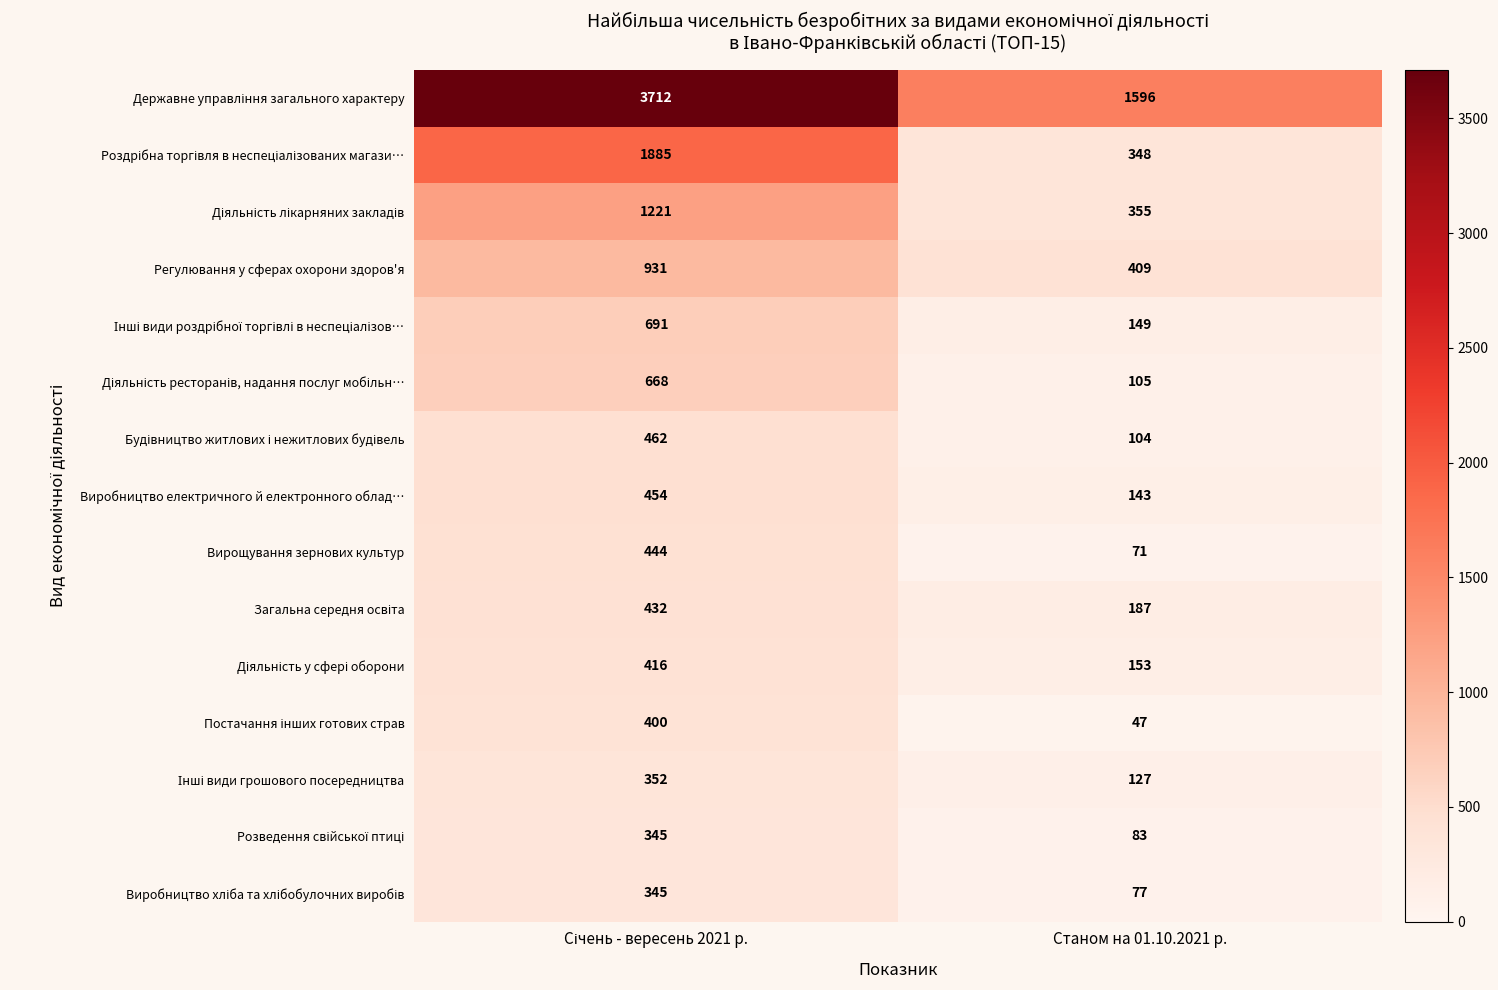

What is the difference between the highest and lowest values at Станом на 01.10.2021 р.?

1549